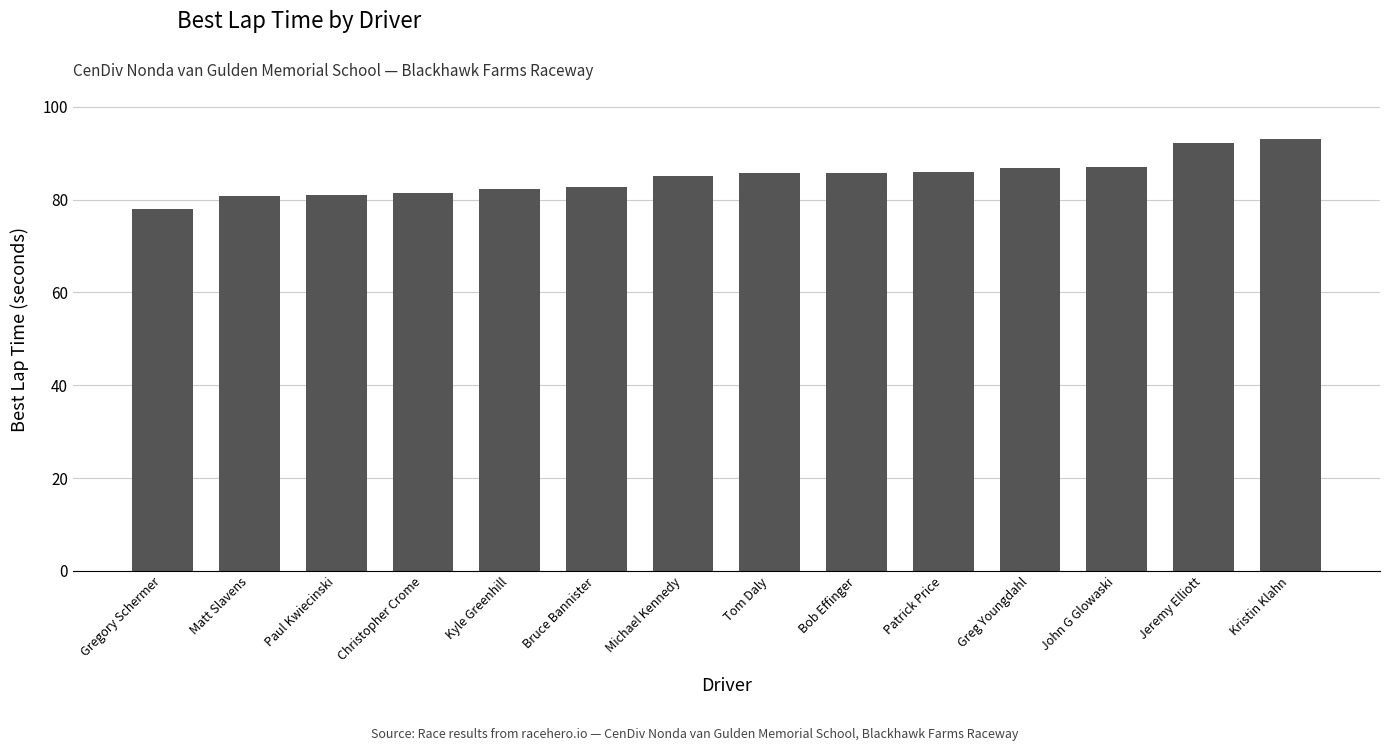

True or false: the data shows 17.0 at Bruce Bannister.

False